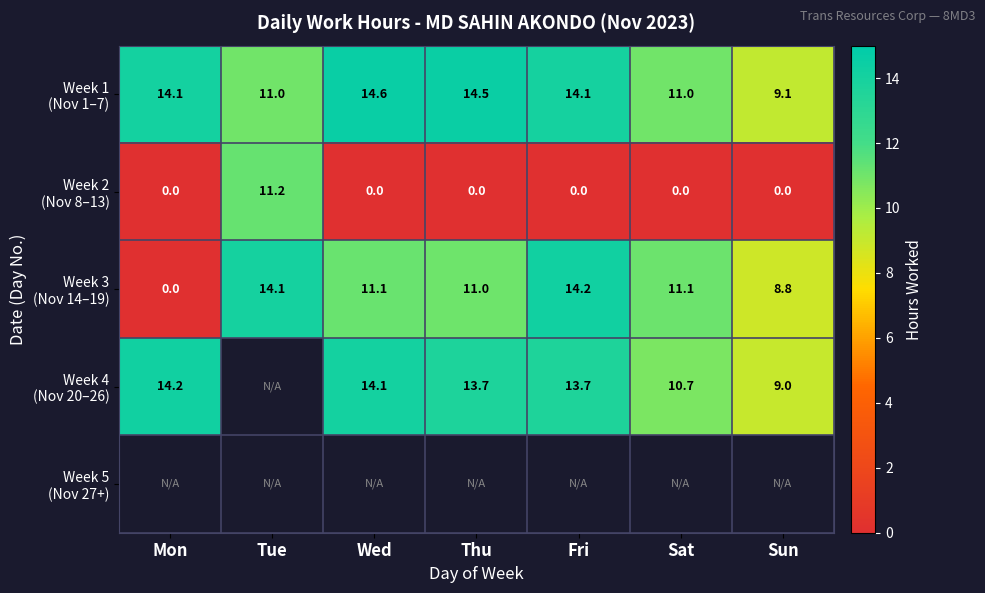

Rank the series by their maximum value, from lowest to highest.

Week 2 (Nov 8–13), Week 3 (Nov 14–19), Week 4 (Nov 20–26), Week 1 (Nov 1–7), Week 5 (Nov 27+)